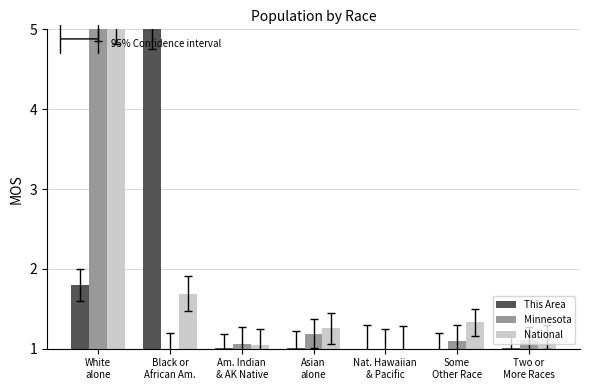

What is the difference between the maximum and second lowest values in the Minnesota series?

4.0